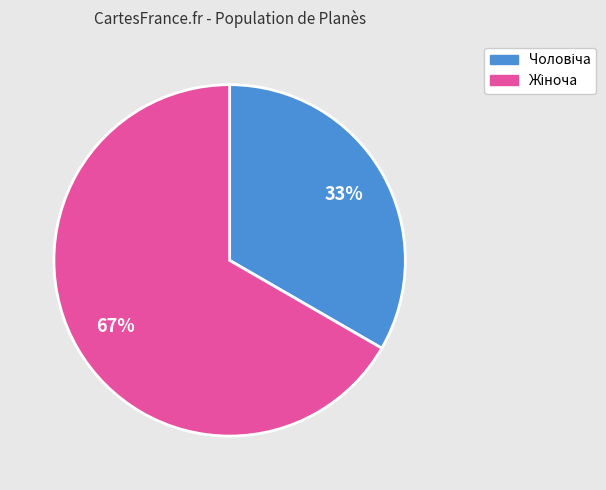

To the nearest percent, what is the average slice percentage?

50%